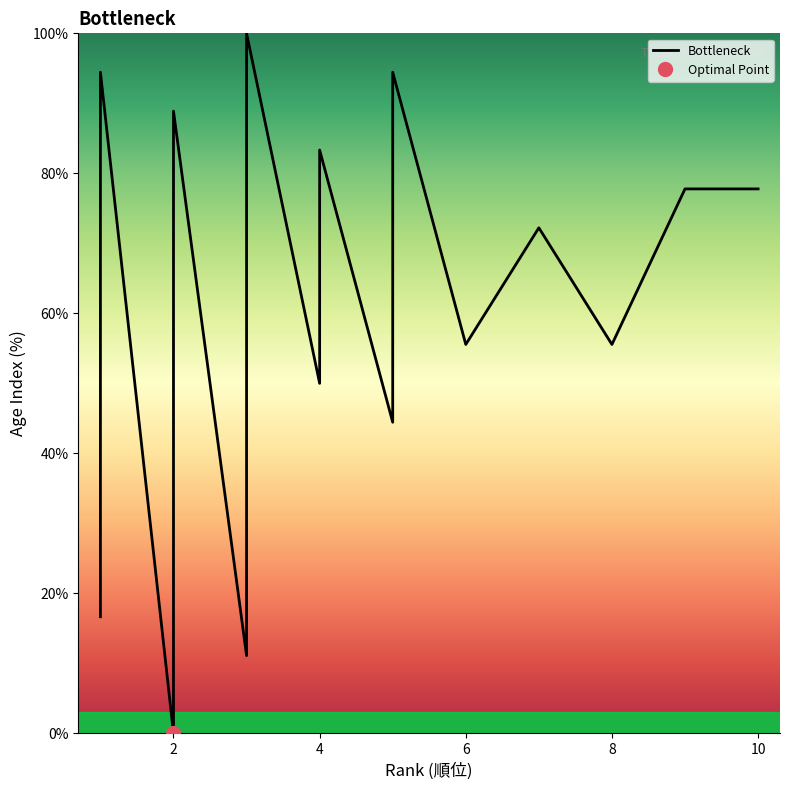

What is the average value?

59.9